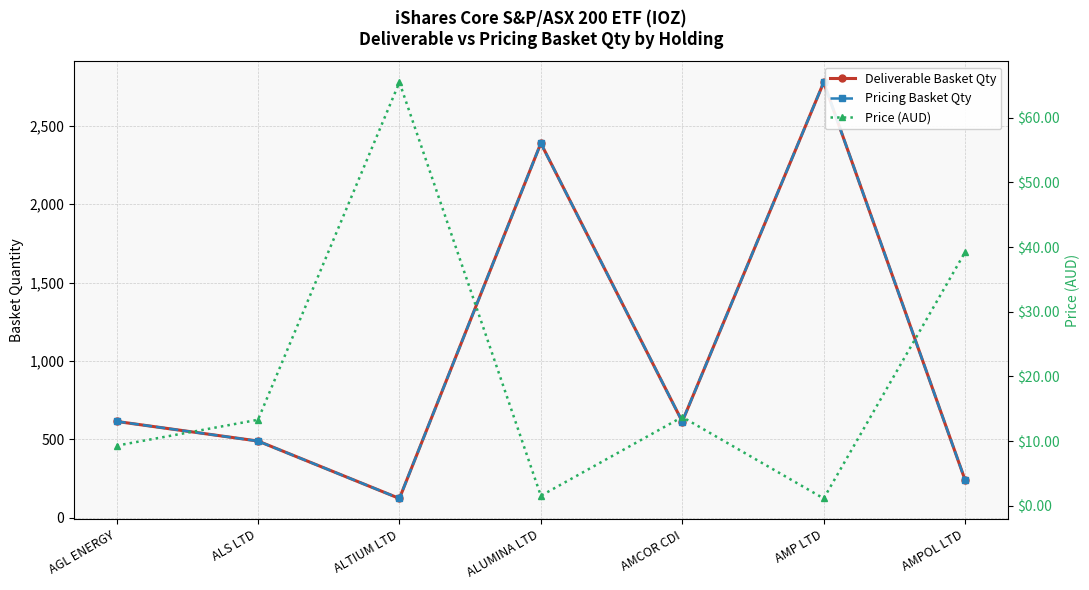

What position from the right is ALUMINA LTD?

4